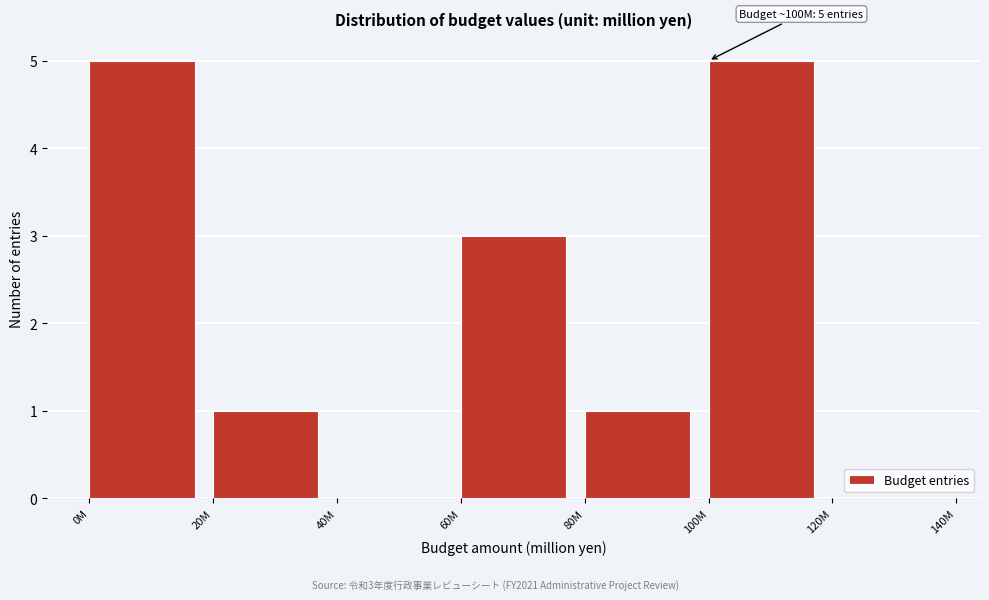

Reading left to right, list all the values displayed in this chart.

0M=5	20M=1	40M=0	60M=3	80M=1	100M=5	120M=0